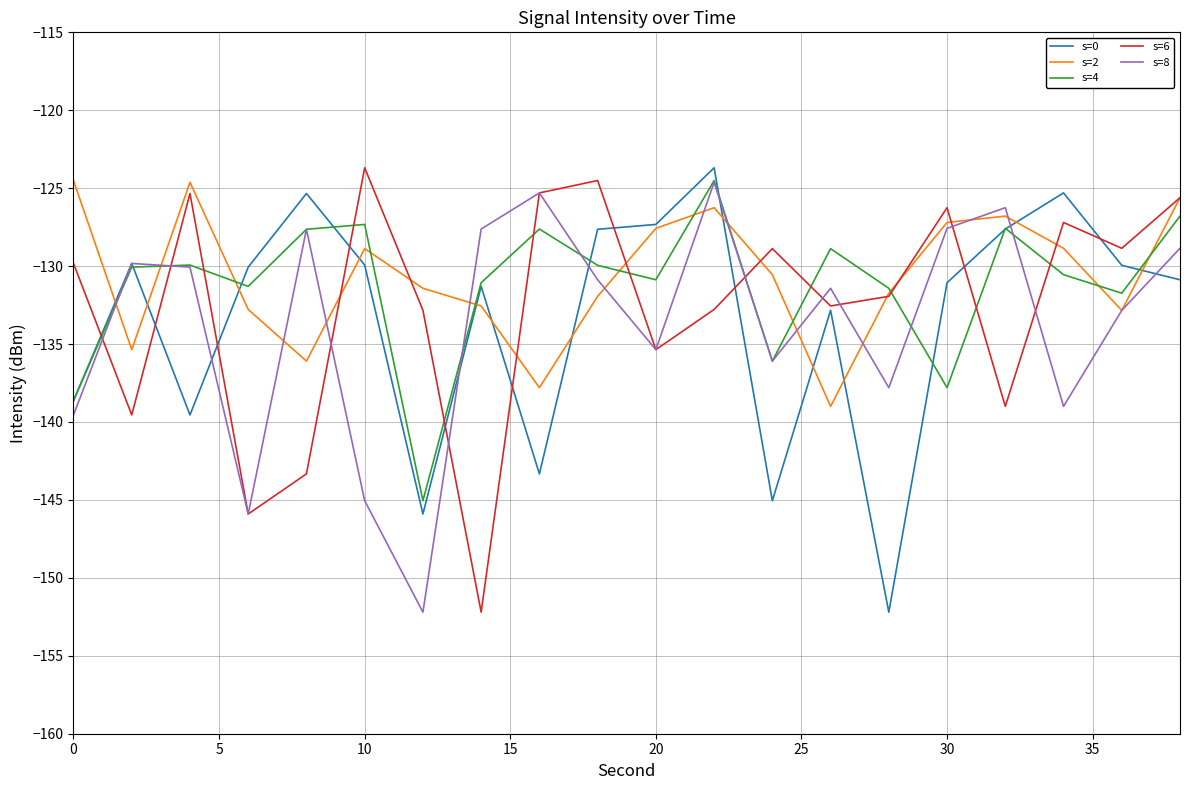

After their last crossing, which series has the higher values: s=8 or s=6?

s=6